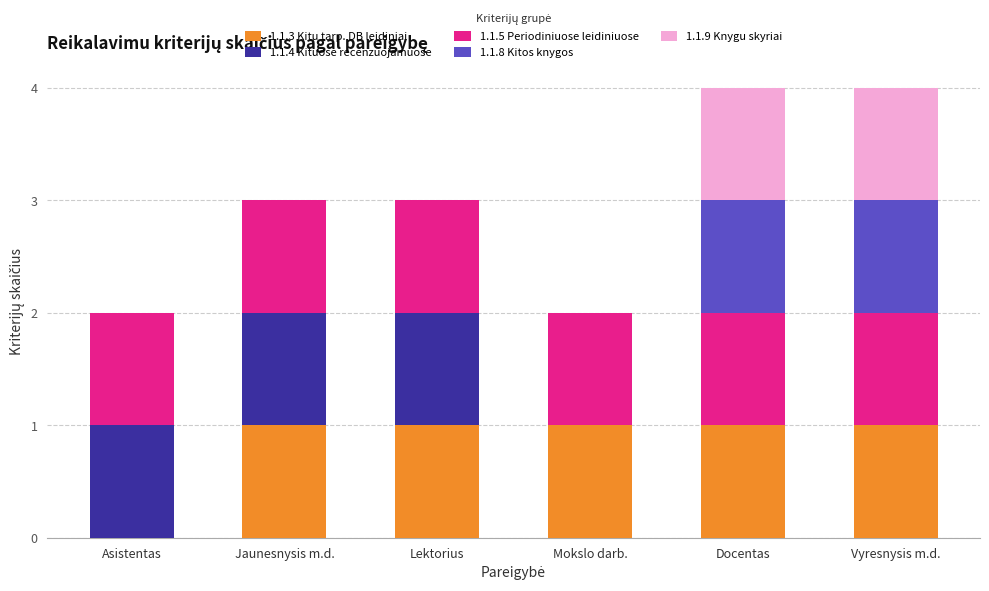

What is the total value across all series at Docentas?

4